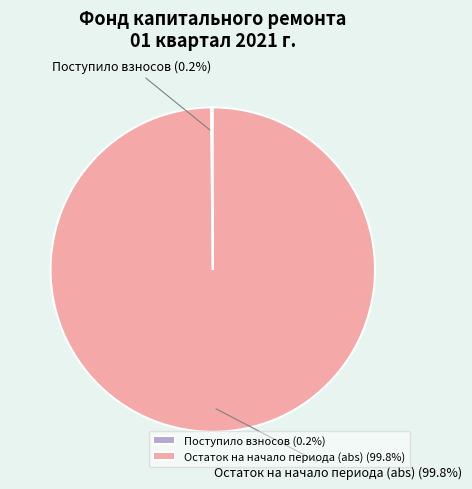

What portion of the pie excludes Остаток на начало периода (abs)?

0.2%